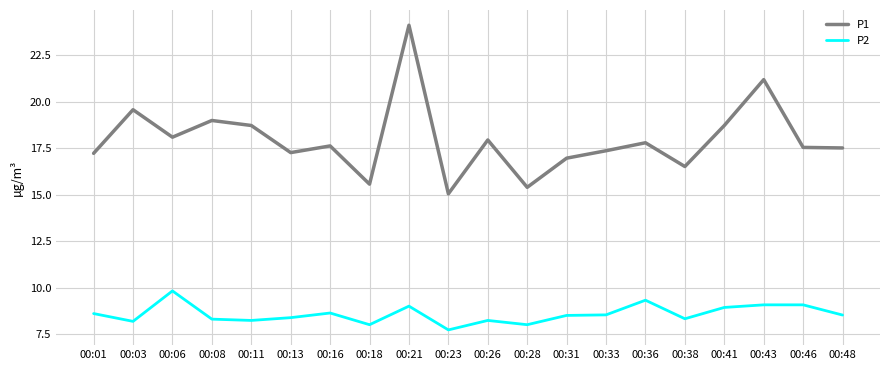

At 00:33, list the series in order from largest to smallest.

P1, P2